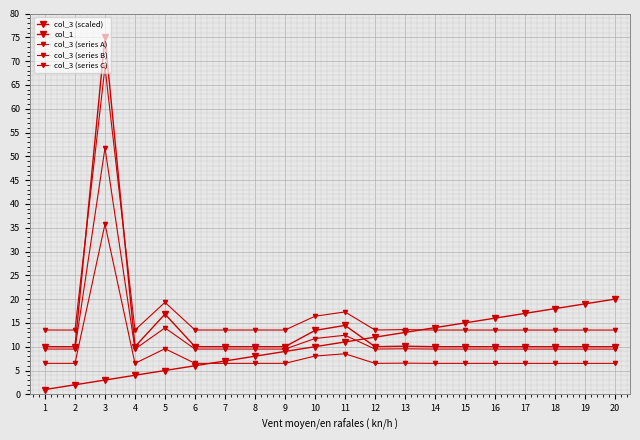

Rank the series by their maximum value, from lowest to highest.

col_1, col_3 (series C), col_3 (series B), col_3 (series A), col_3 (scaled)